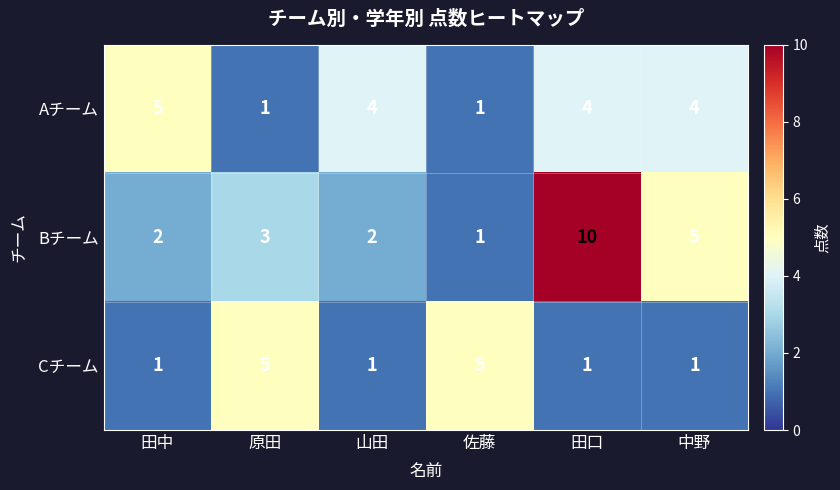

Reading left to right, extract all data points from this chart.

Aチーム: 田中=5	原田=1	山田=4	佐藤=1	田口=4	中野=4
Bチーム: 田中=2	原田=3	山田=2	佐藤=1	田口=10	中野=5
Cチーム: 田中=1	原田=5	山田=1	佐藤=5	田口=1	中野=1